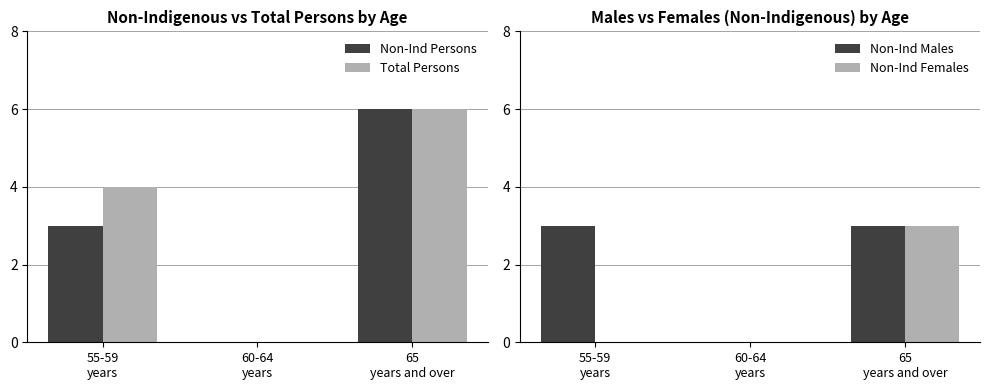

What position from the left is 65
years and over?

3